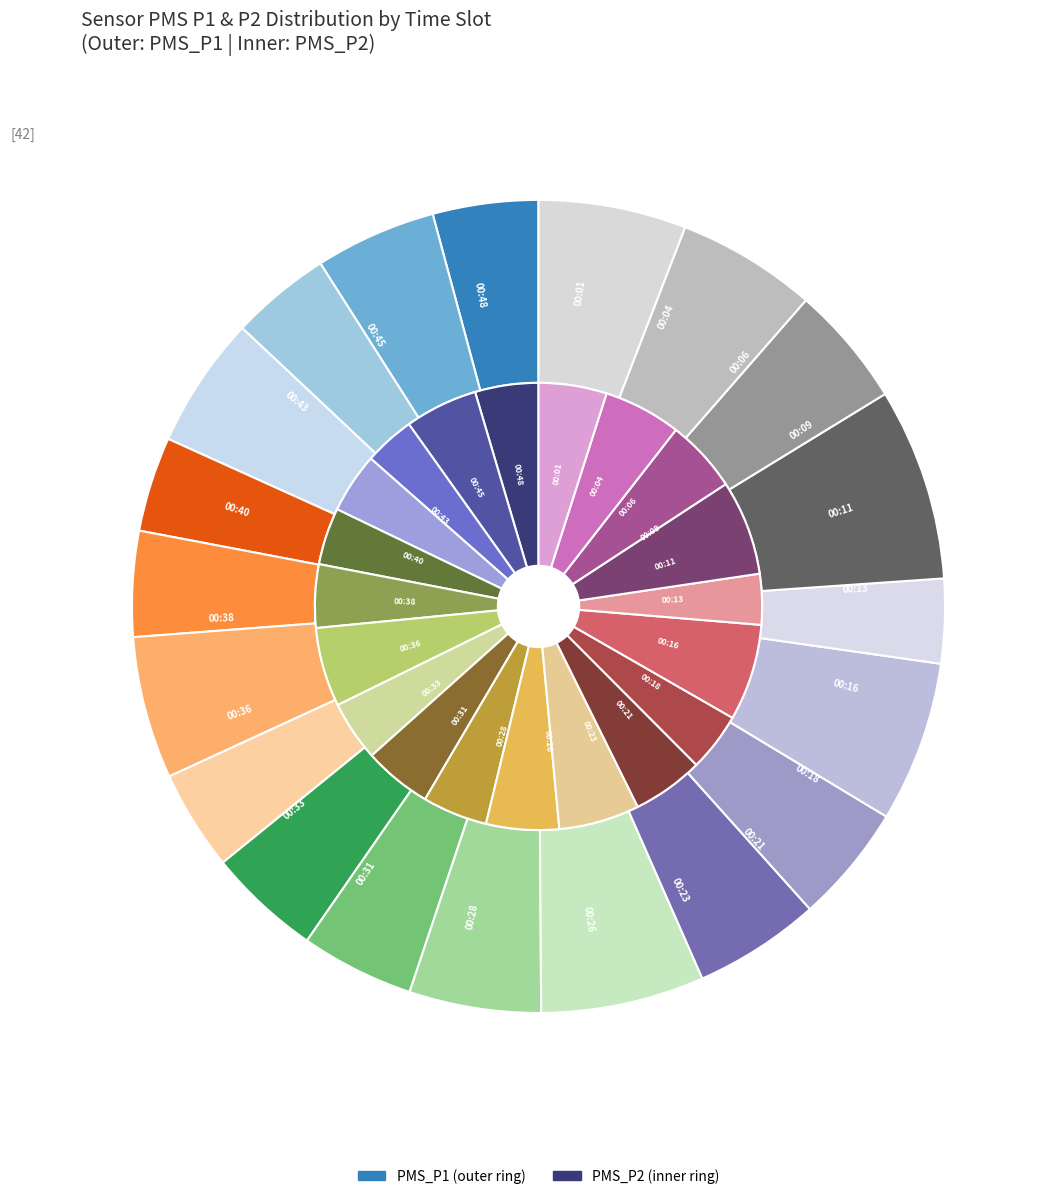

What portion of the pie excludes 00:33?

95.0%